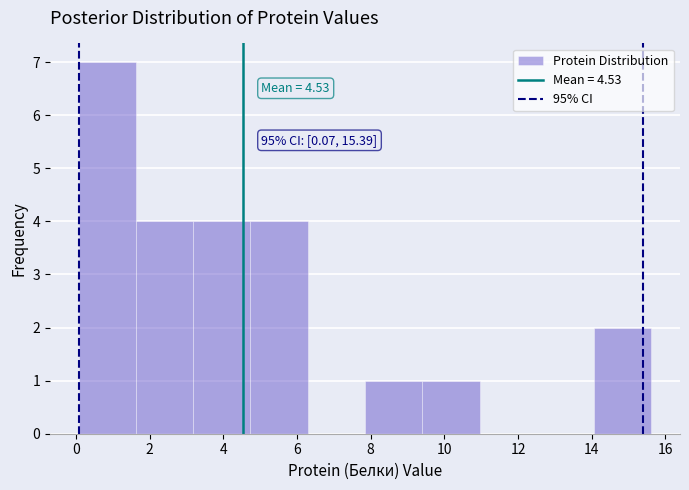

Over which range of the x-axis is the bar tallest?

0.0 to 1.6